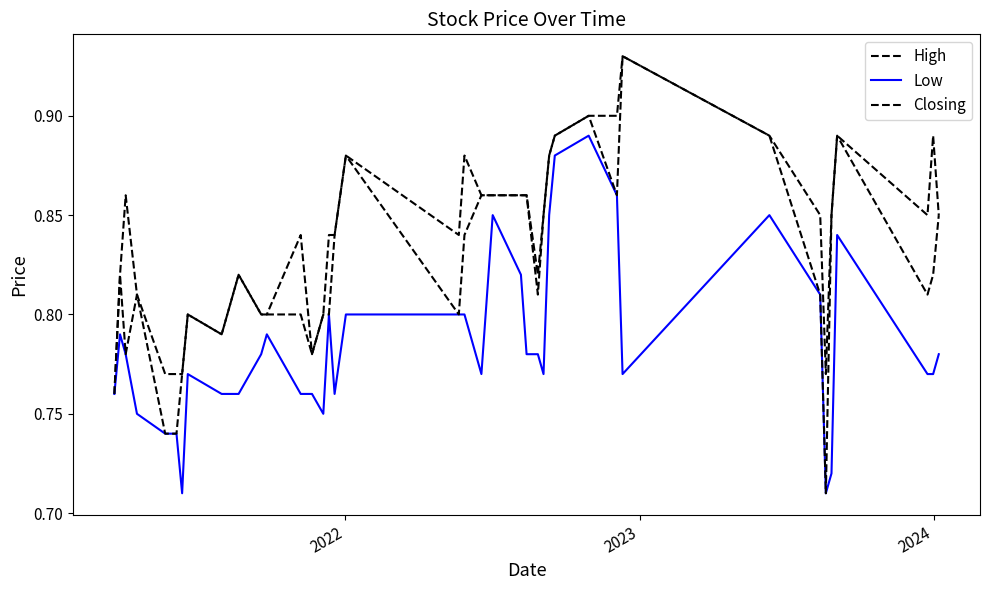

Does the chart display data point markers on the line(s)?

No